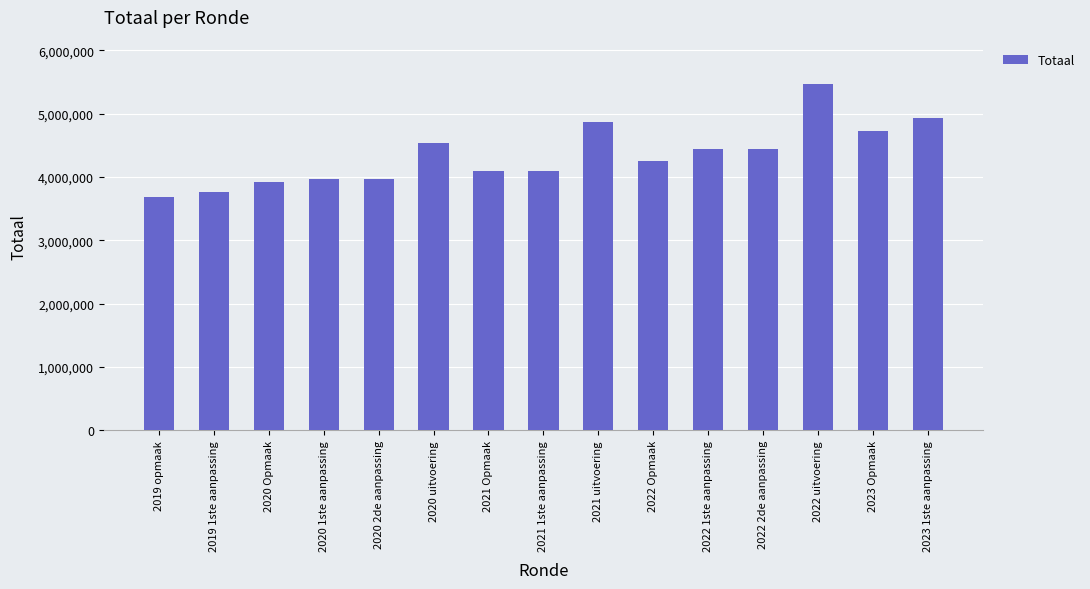

What is the maximum value shown in the chart?

5468872